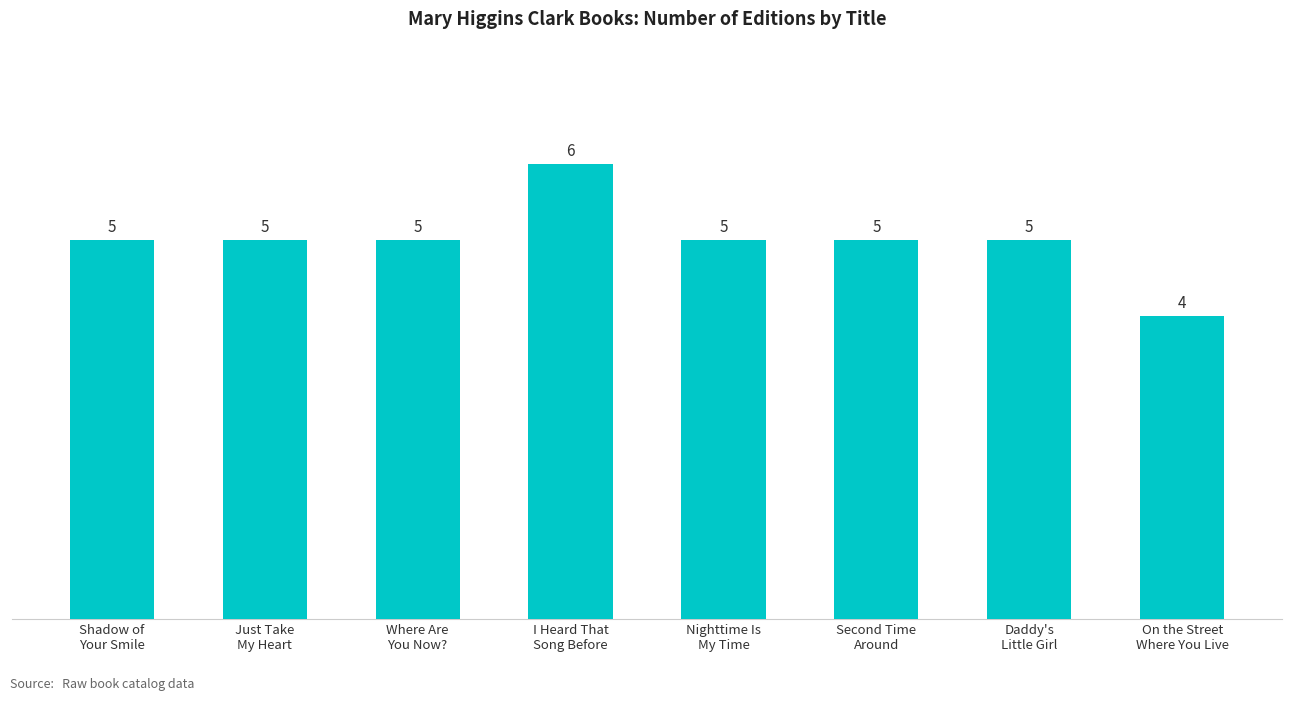

How many values are between 5 and 6?

7